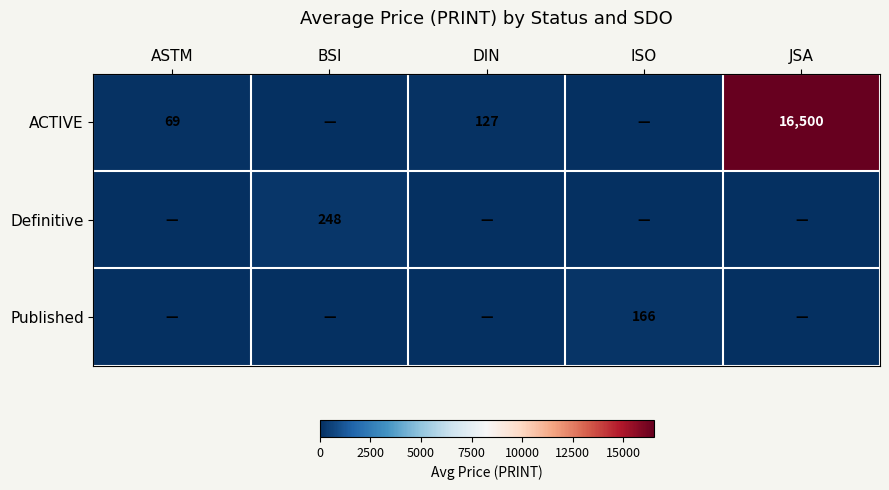

Is the value of Definitive at BSI greater than the value of Published at ISO?

Yes